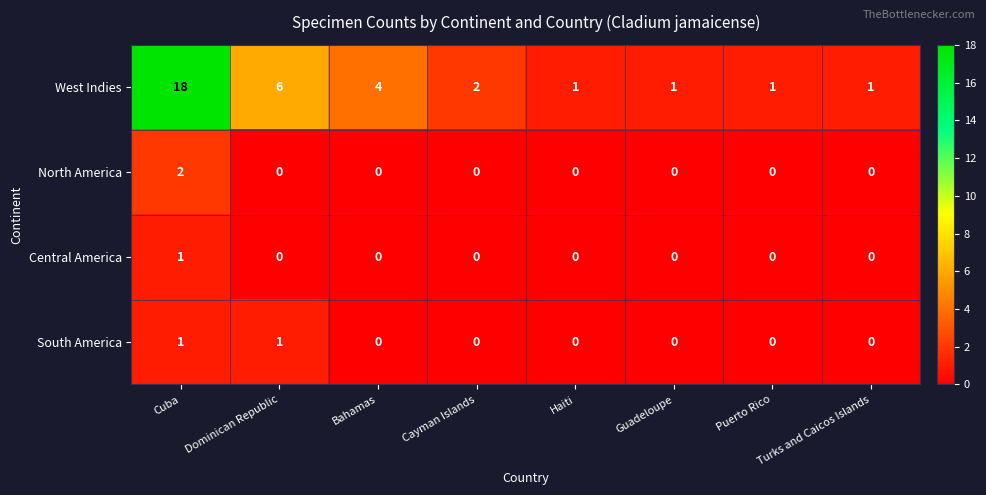

What is the difference between the highest and lowest values at Cuba?

17